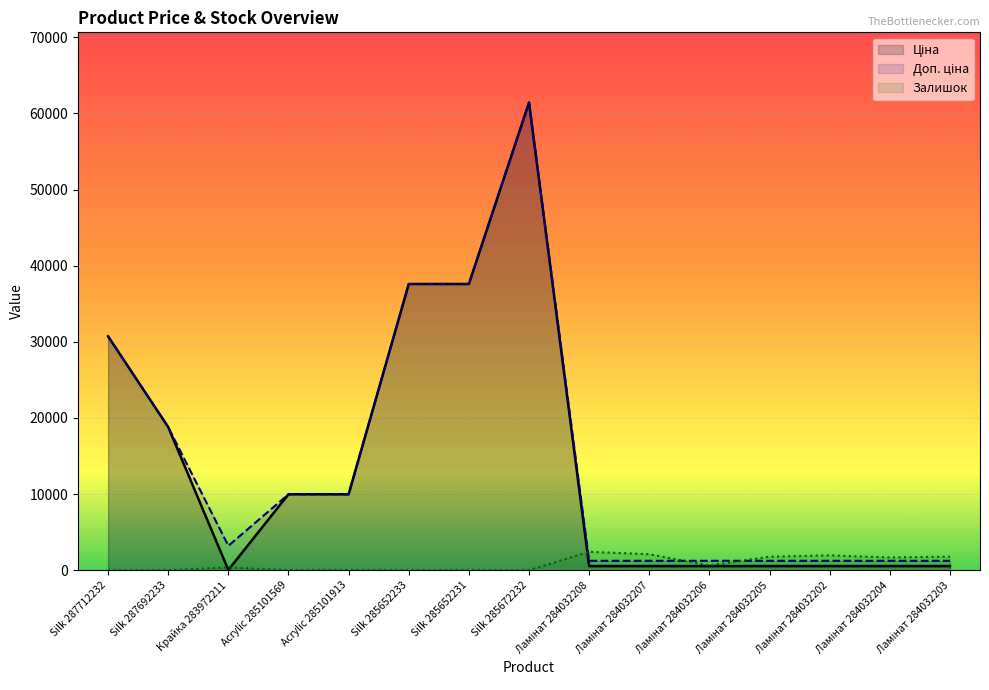

At how many categories does at least one series exceed 24002?

4